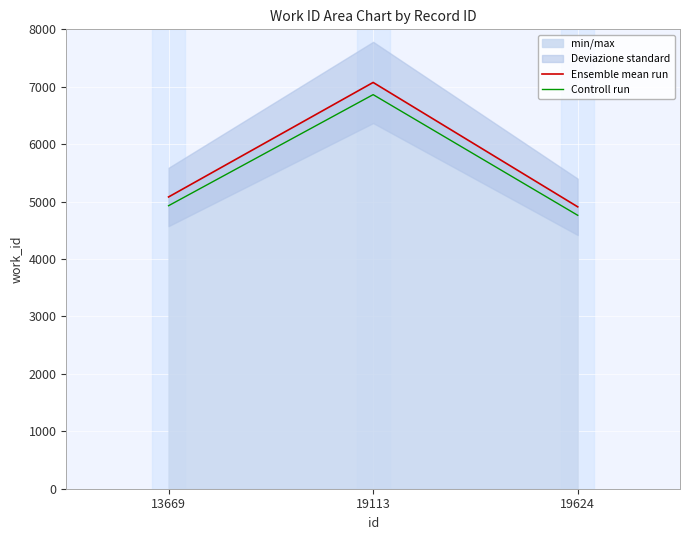

Reading left to right, list all the values displayed in this chart.

Ensemble mean run: 5081.0	7075.0	4909.0
Controll run: 4928.6	6862.8	4761.7